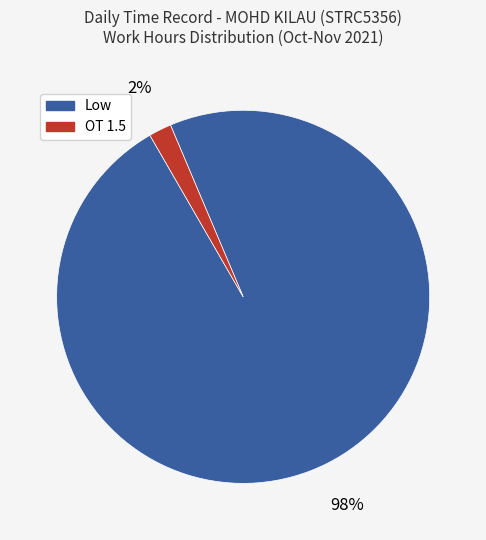

Count the number of slices in the pie.

2